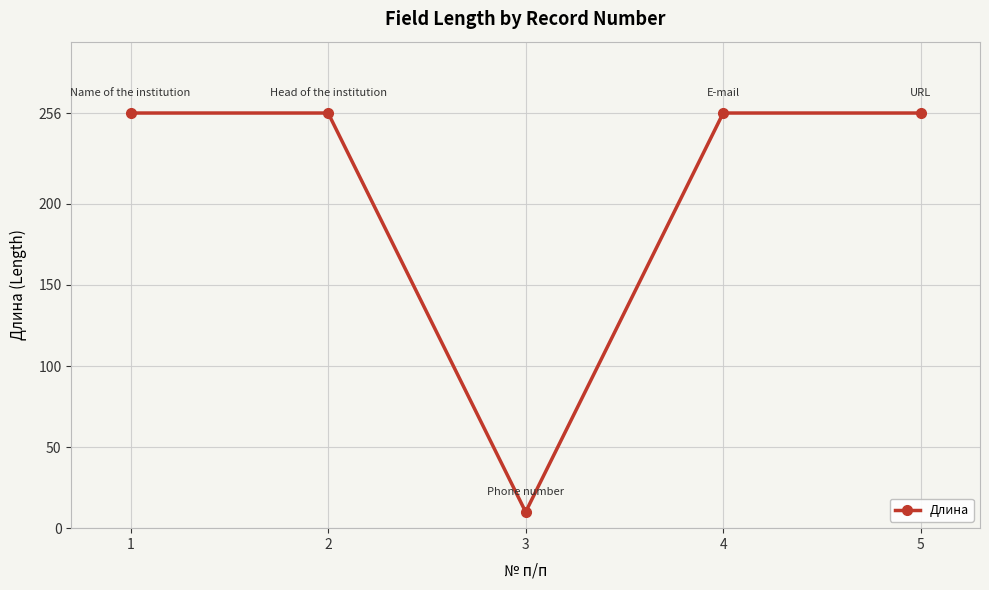

What is the sum of all values?

1034